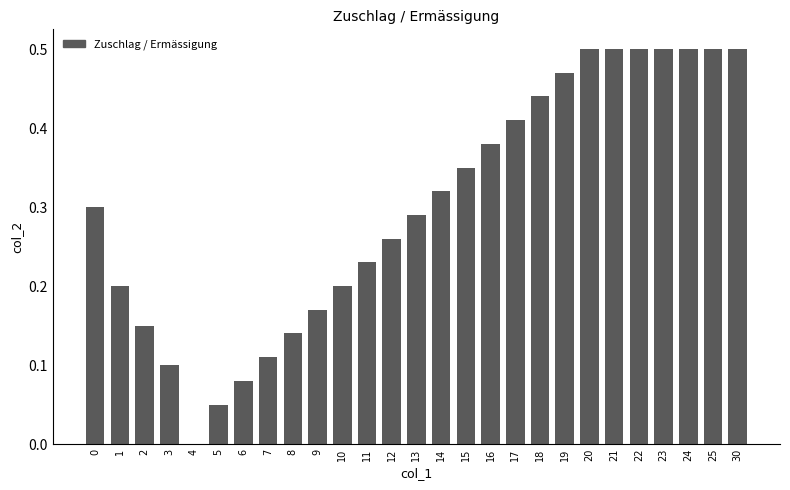

What is the difference between the maximum and minimum values in the Ermässigung series?

0.5